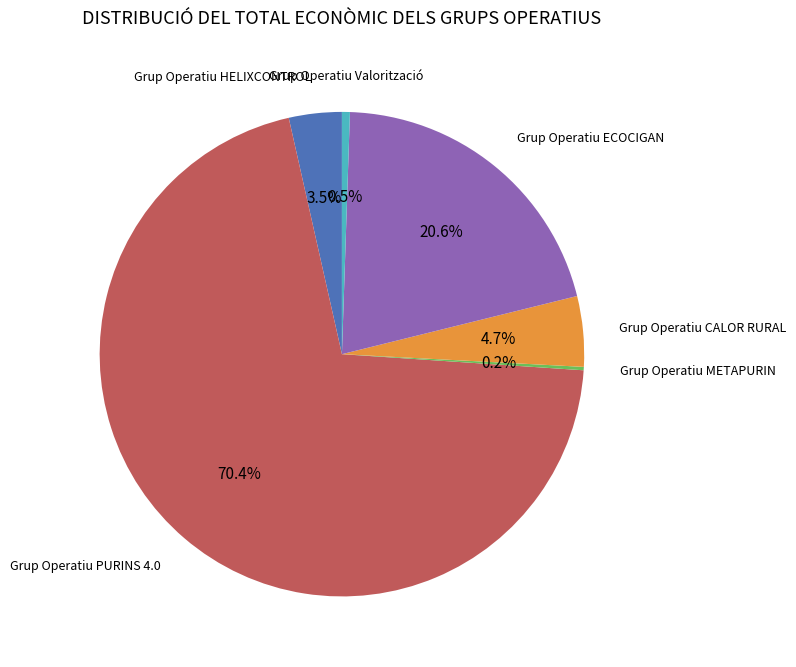

Does any single category account for the majority?

Yes